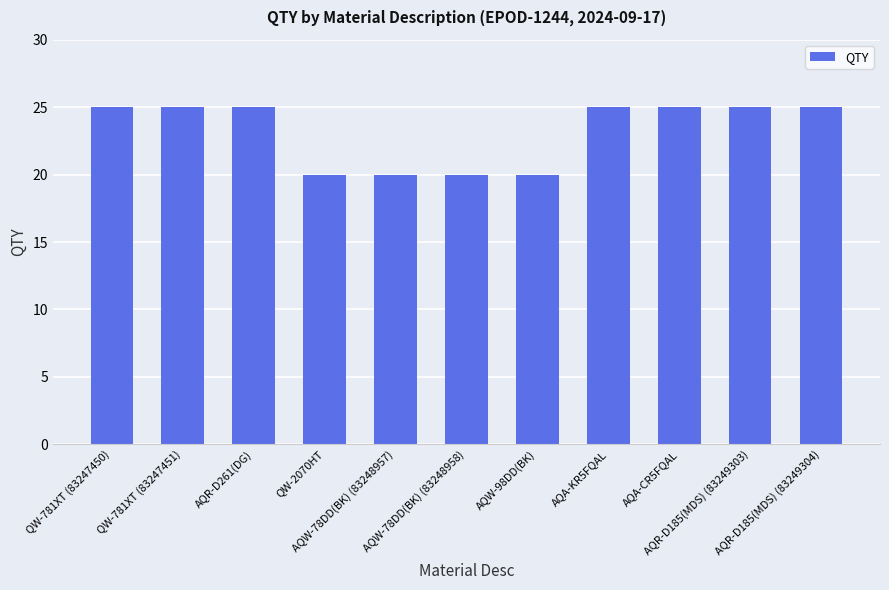

What is the difference between the maximum and minimum values?

5